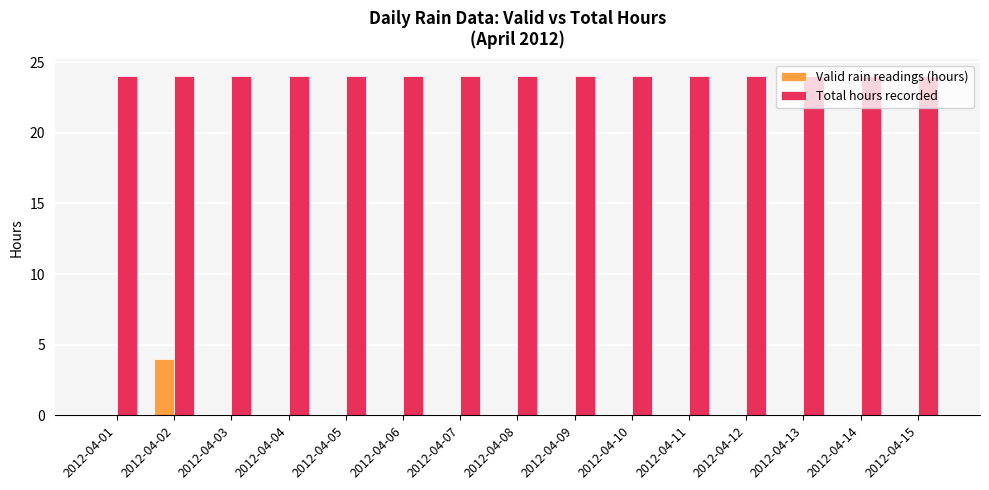

What is the maximum value for Total hours recorded?

24